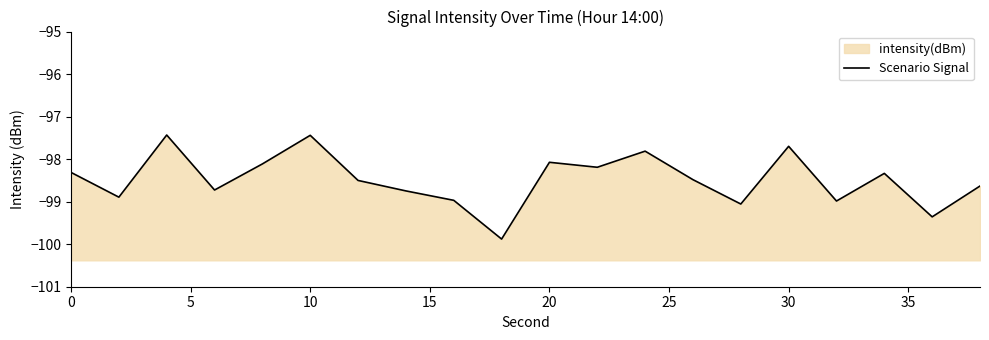

What is the difference between the maximum and minimum values?

2.4